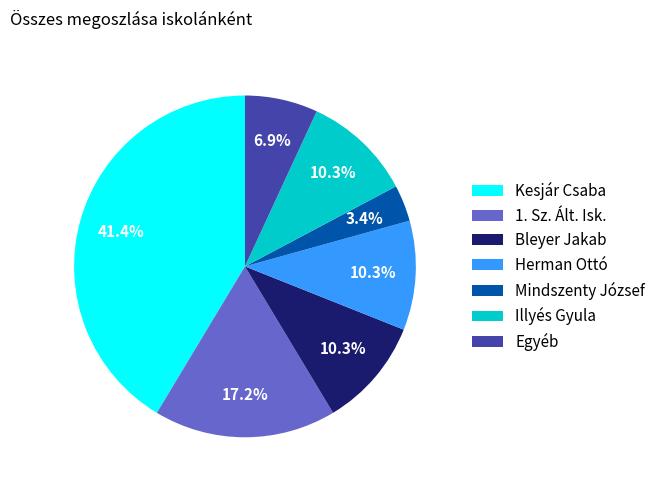

What percentage is the Egyéb slice, to the nearest percent?

7%